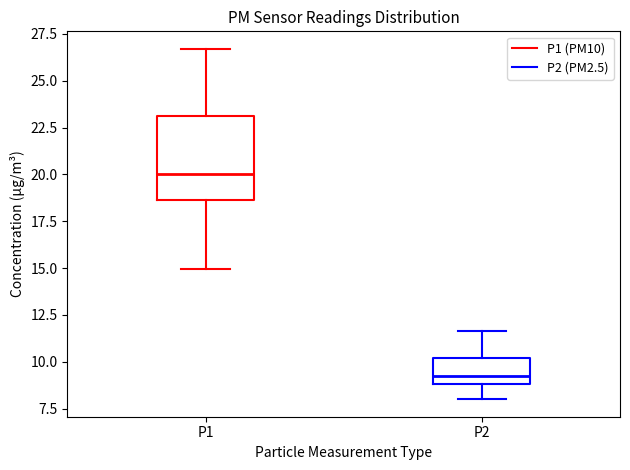

Comparing the boxes themselves (not the whiskers), which one is the tallest?

P1